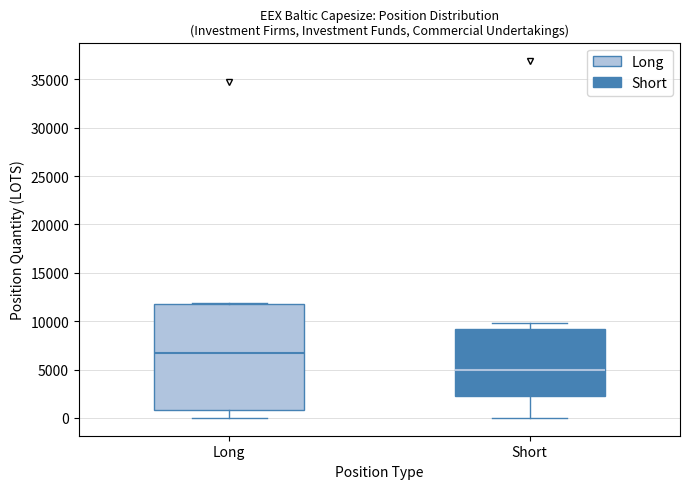

Reading left to right, transcribe this box plot: for each box, give where its median line is, the range the box spans, and where its two whiskers end, as read against the y-axis. The values are not printed on the chart, so give them approximately, as read against the axis.

Long: median 6500, box 1000 to 12000, whiskers 0 to 12000
Short: median 5000, box 2500 to 9000, whiskers 0 to 10000